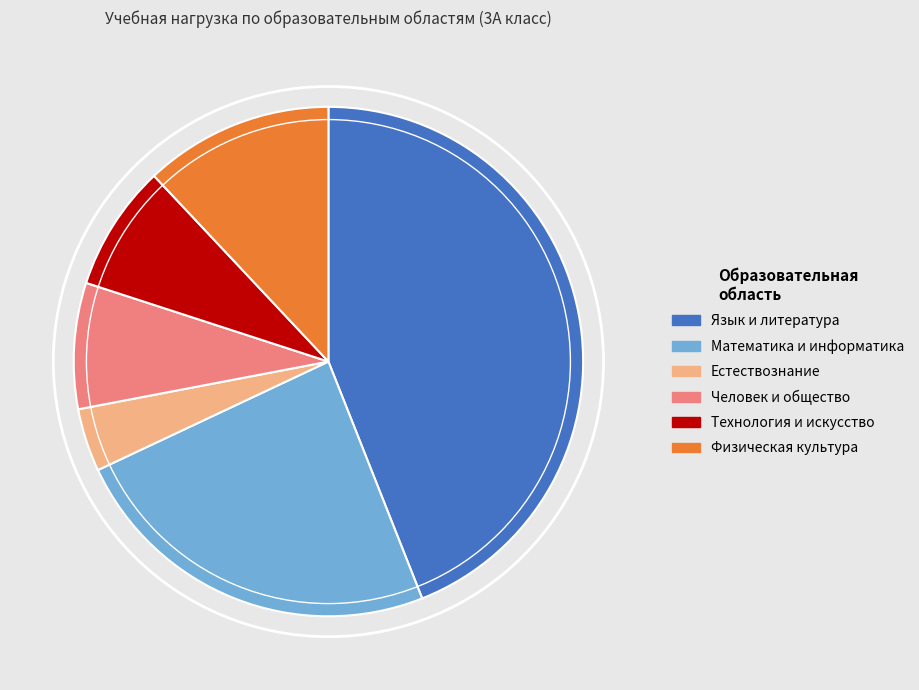

Combined, do Человек и общество and Язык и литература account for over 50%?

Yes